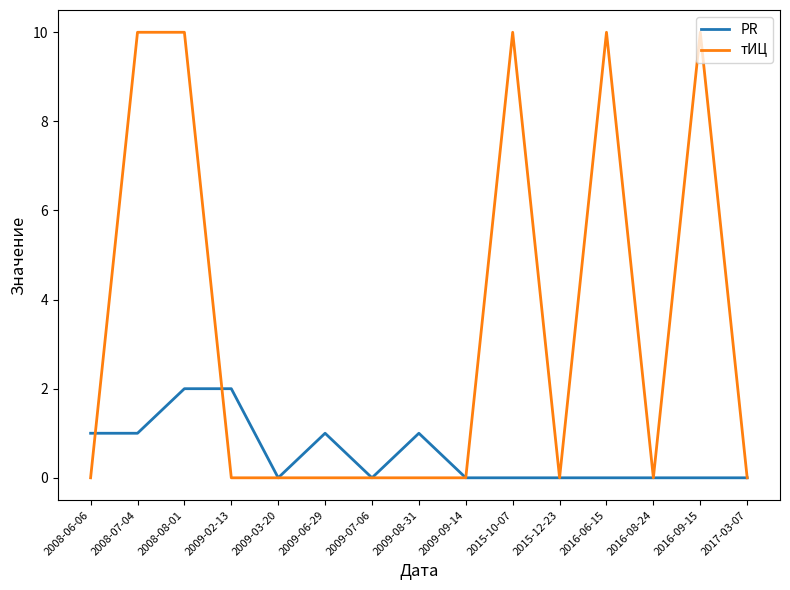

Read the PR value at 2009-02-13.

2